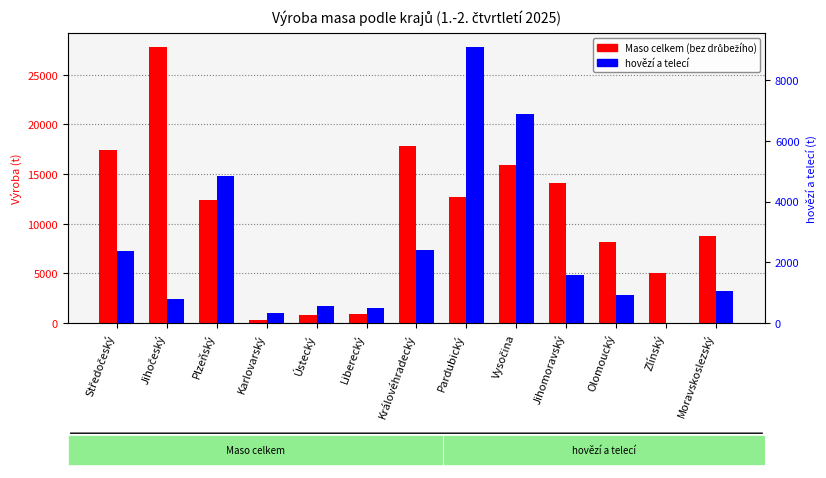

What is the label of the 10th bar from the left?

Jihomoravský